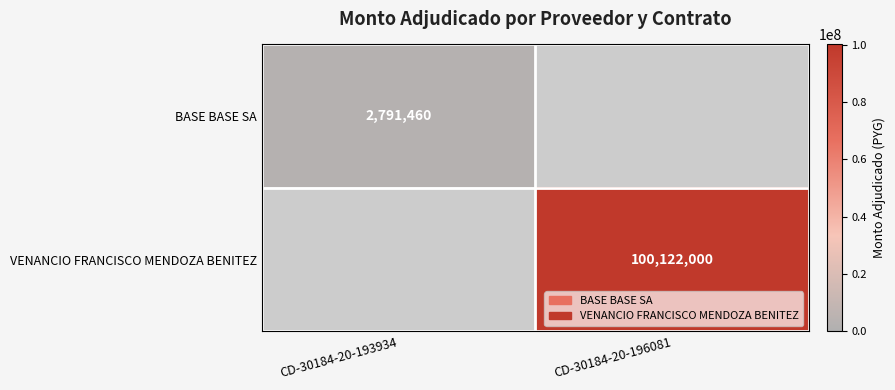

The BASE BASE SA series shows 2791460 at CD-30184-20-193934. True or false?

True